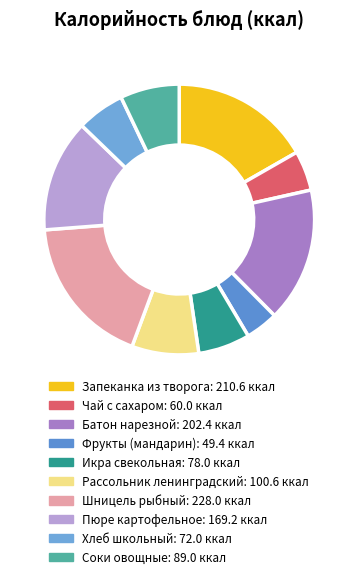

Between Шницель рыбный and Рассольник ленинградский, which is larger?

Шницель рыбный